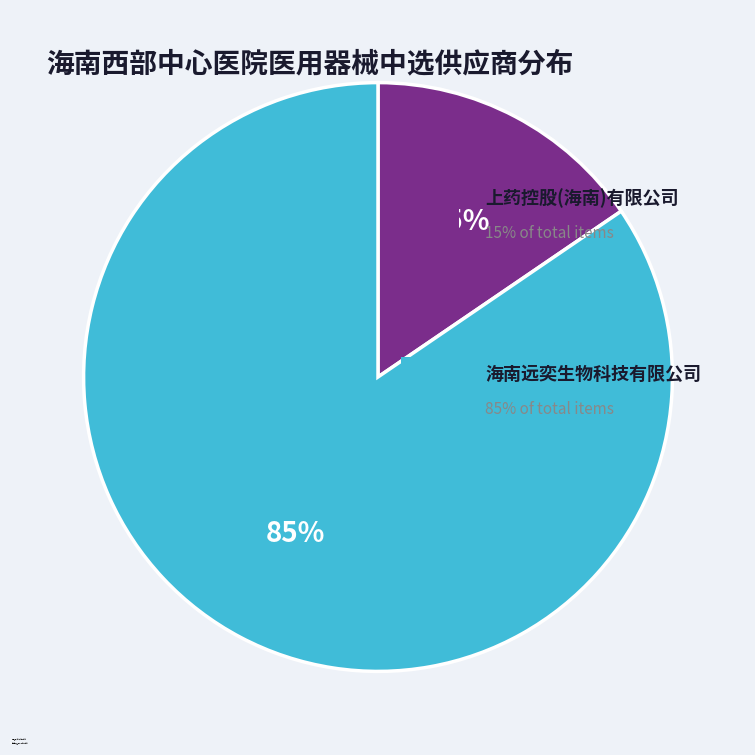

Rank the categories by value from highest to lowest.

海南远奕生物科技有限公司, 上药控股(海南)有限公司